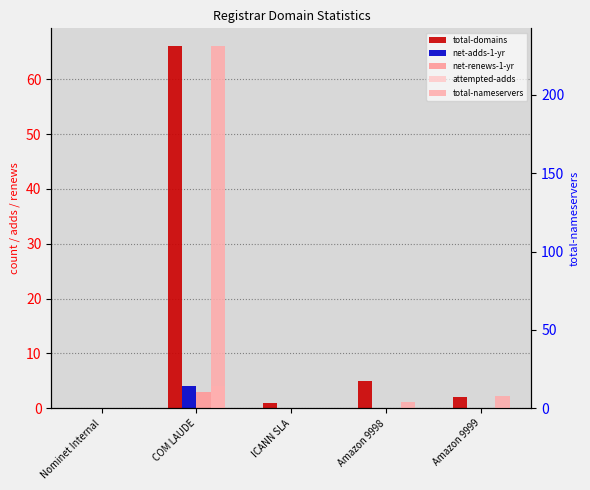

What are all the series names shown in the legend?

total-domains, net-adds-1-yr, net-renews-1-yr, attempted-adds, total-nameservers